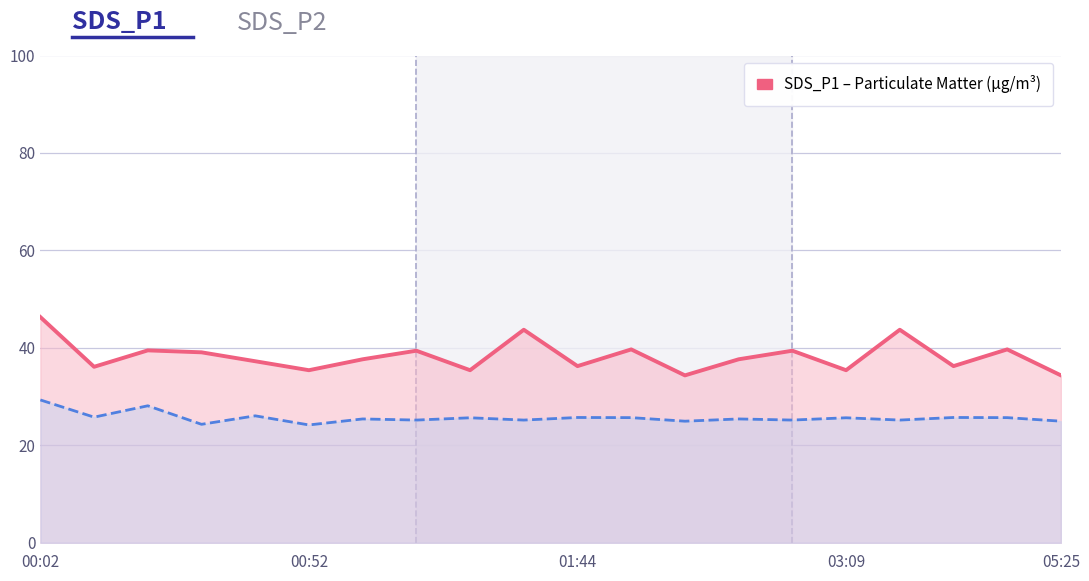

At how many categories does at least one series exceed 37?

12